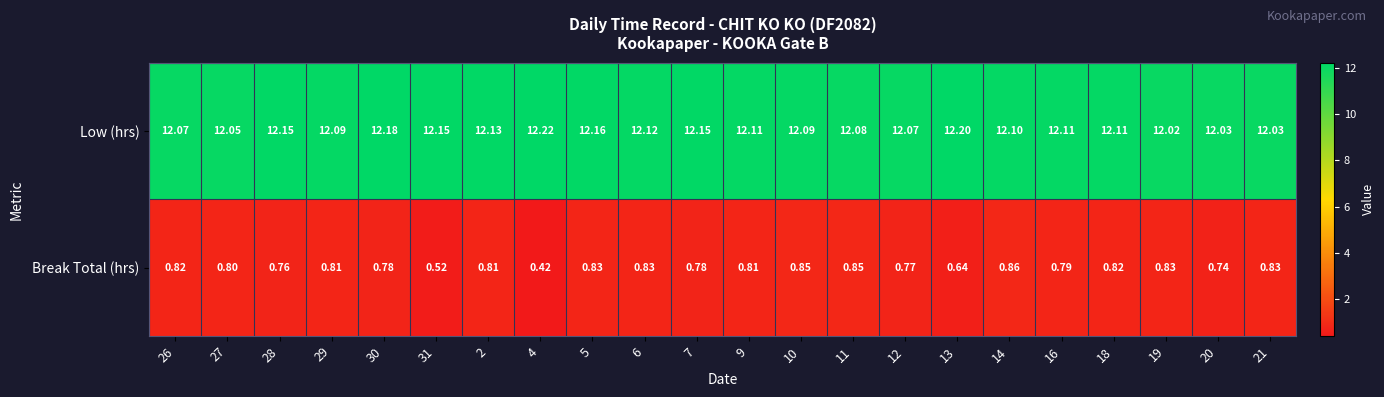

How many data points does each series have?

22